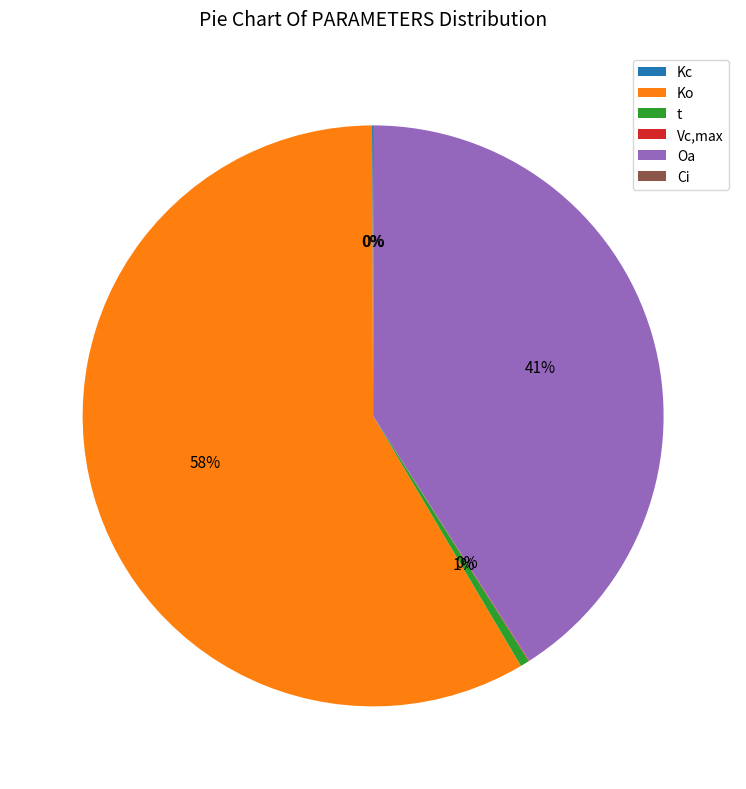

What percentage is the Oa slice, to the nearest percent?

41%